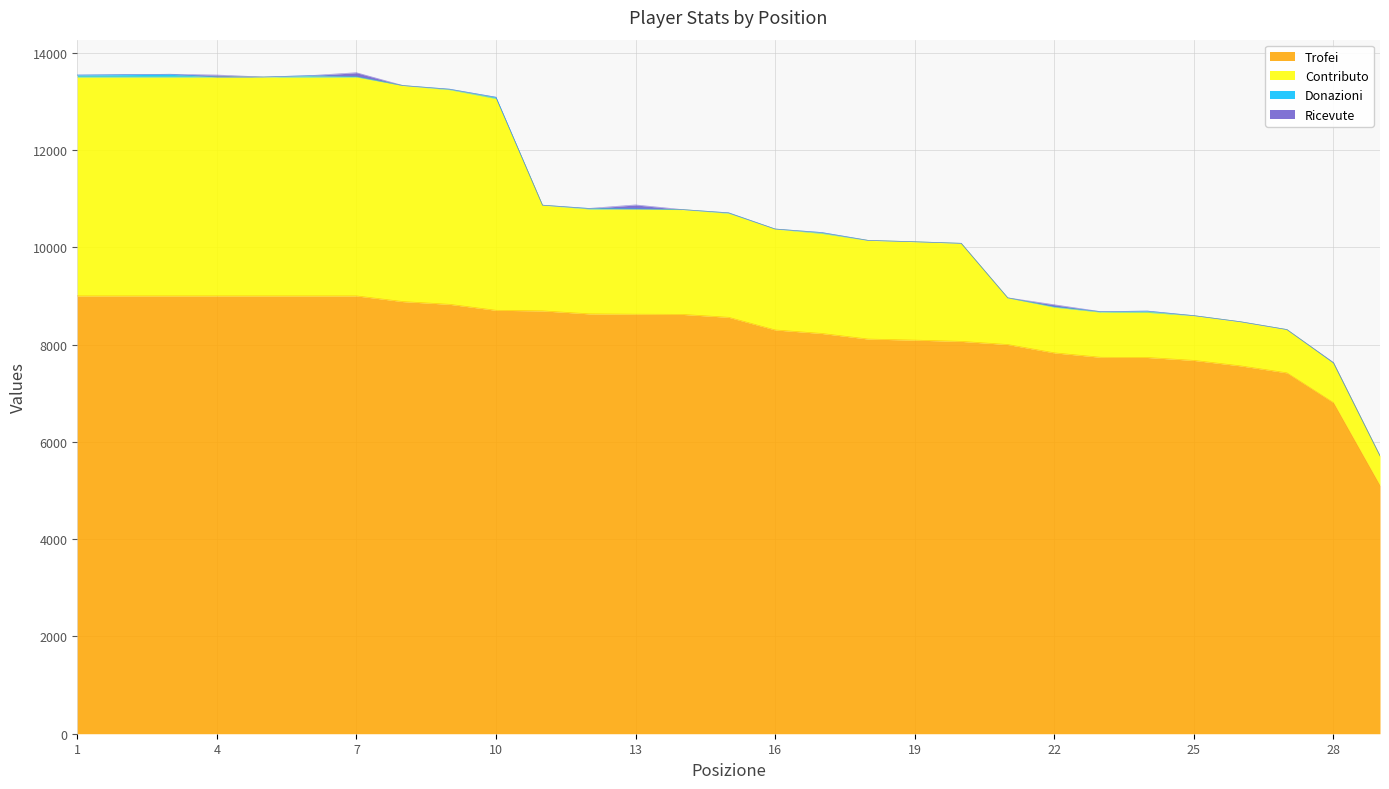

True or false: Contributo and Ricevute intersect in this chart.

False